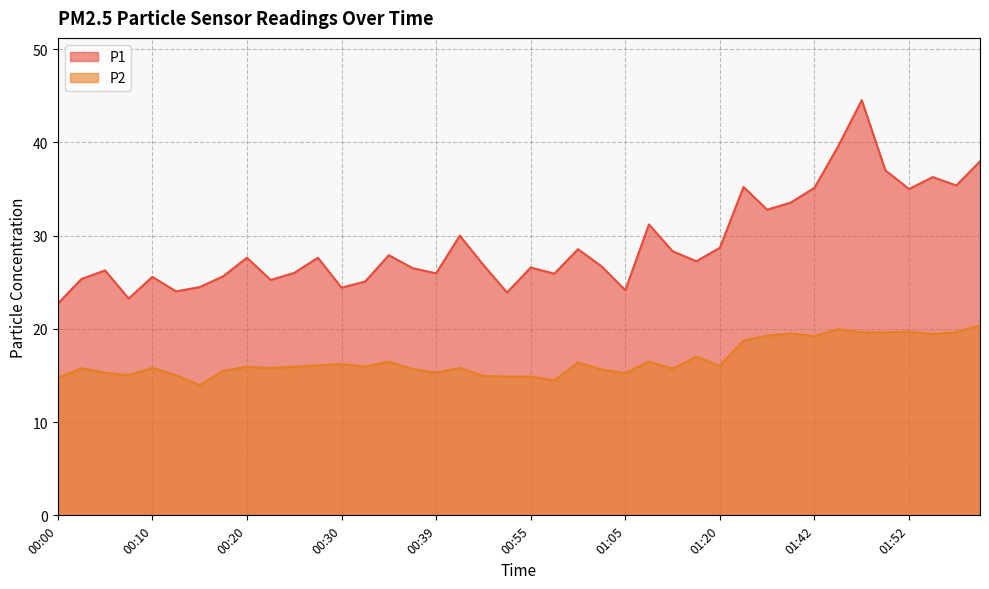

What is the label of the 33rd point from the left?

01:42